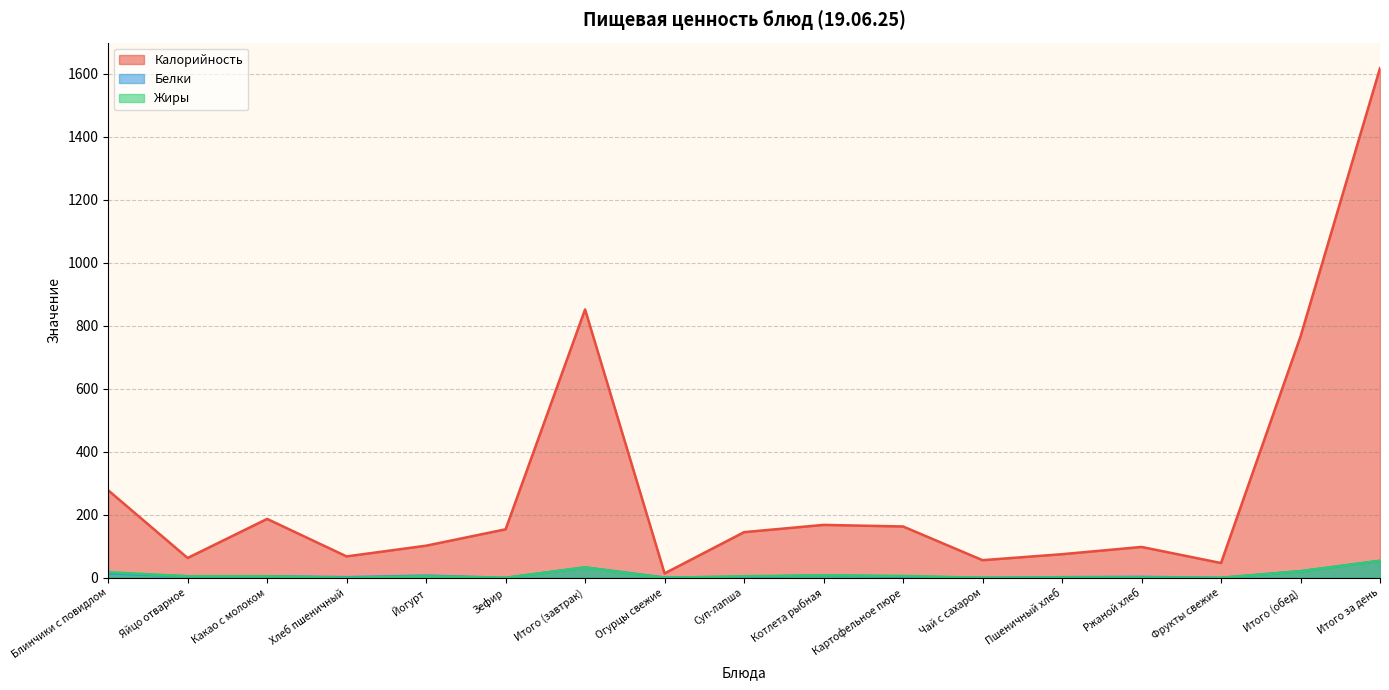

What are all the series names shown in the legend?

Калорийность, Белки, Жиры